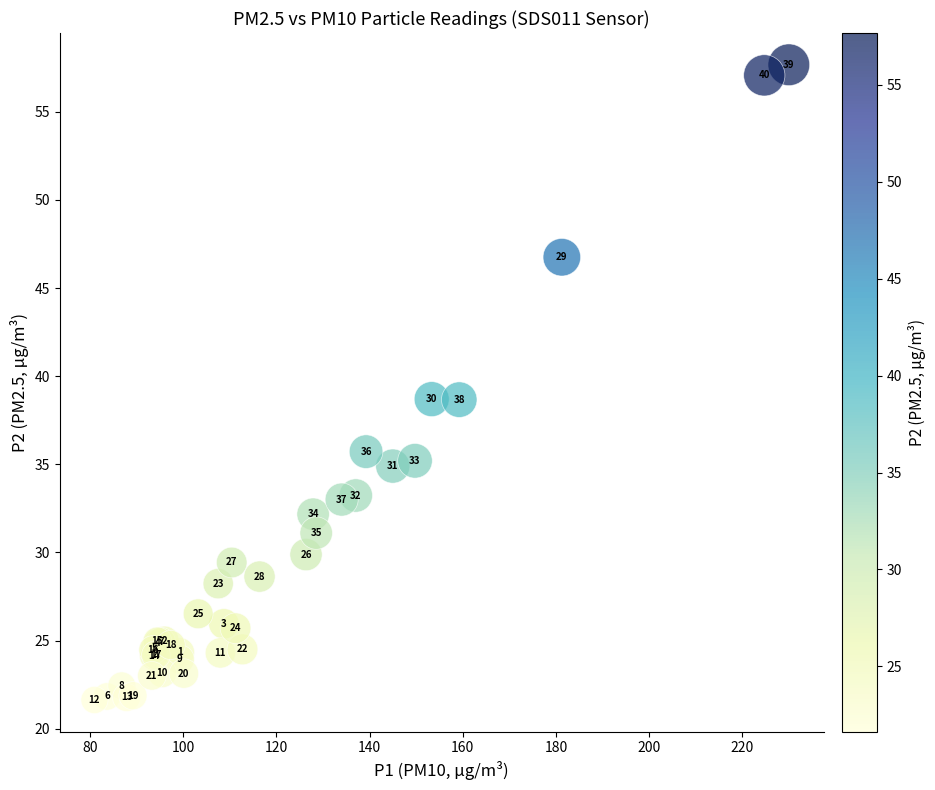

What Y value in the scatter plot is closest to 39?

38.7